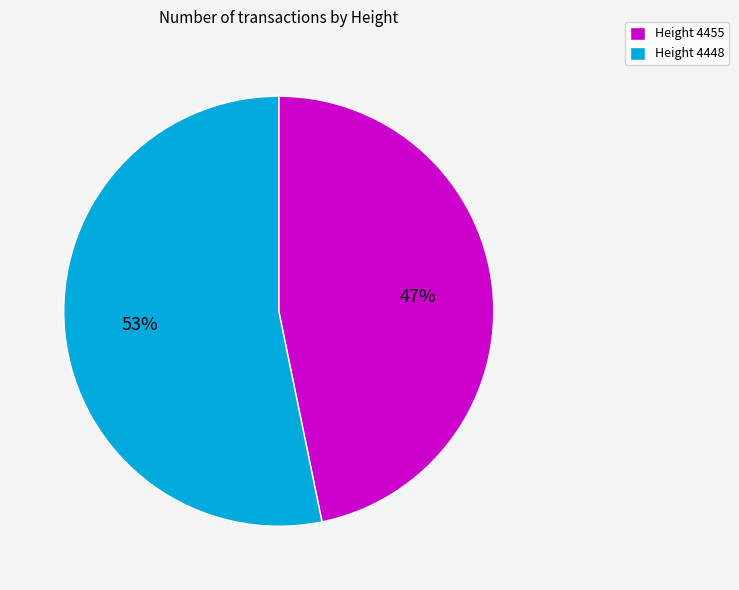

How many segments does this pie chart have?

2